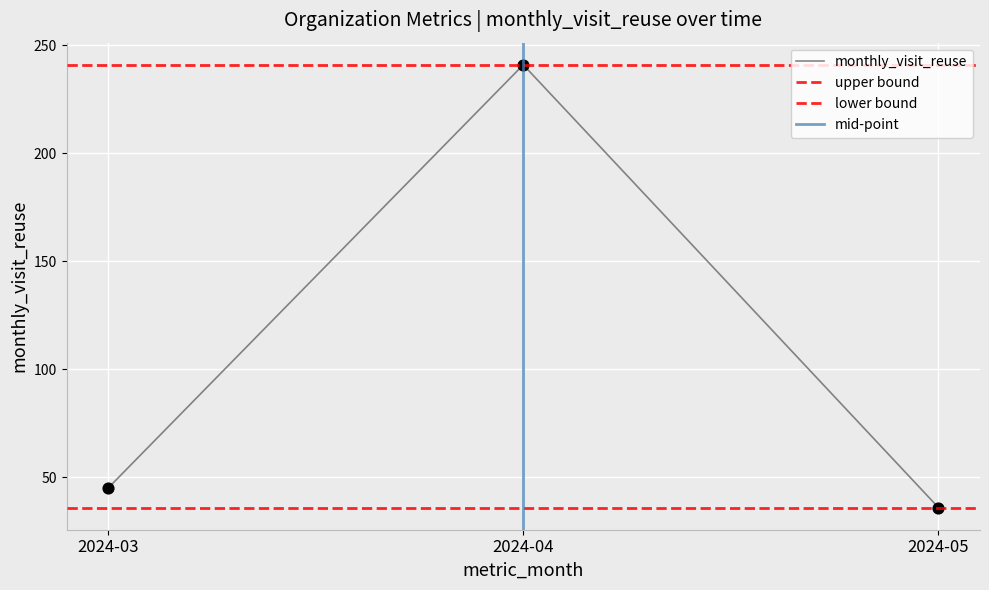

Which has a higher value, 2024-03 or 2024-04?

2024-04